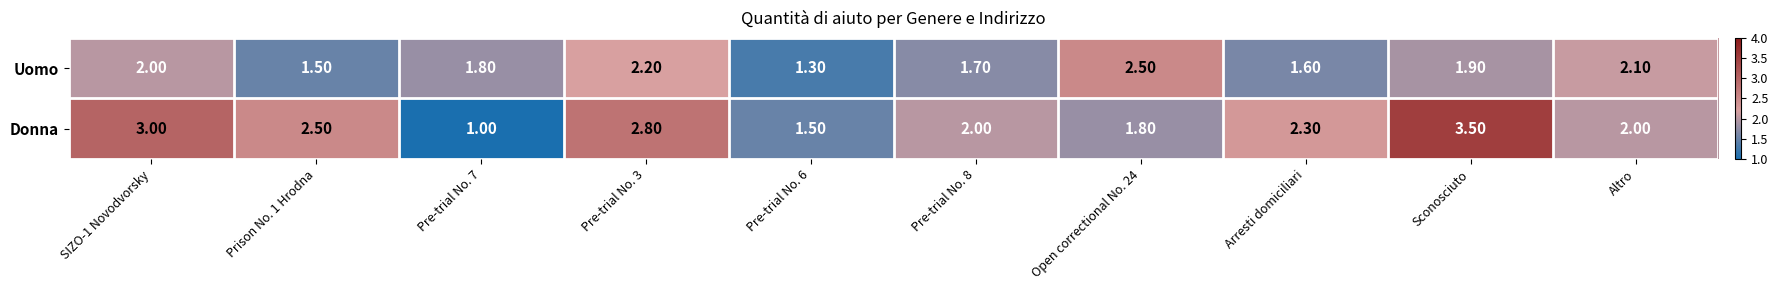

Which category has the highest value across all series?

Sconosciuto